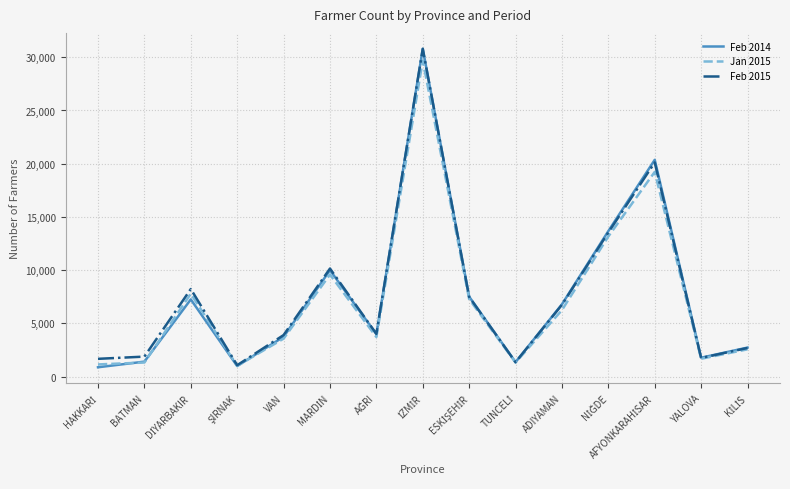

What is the maximum value shown in the chart?

30791